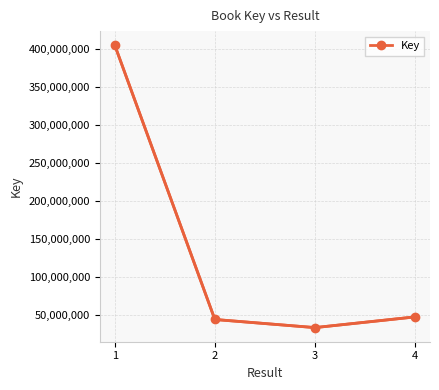

True or false: the data shows 47997127 at 4.

True